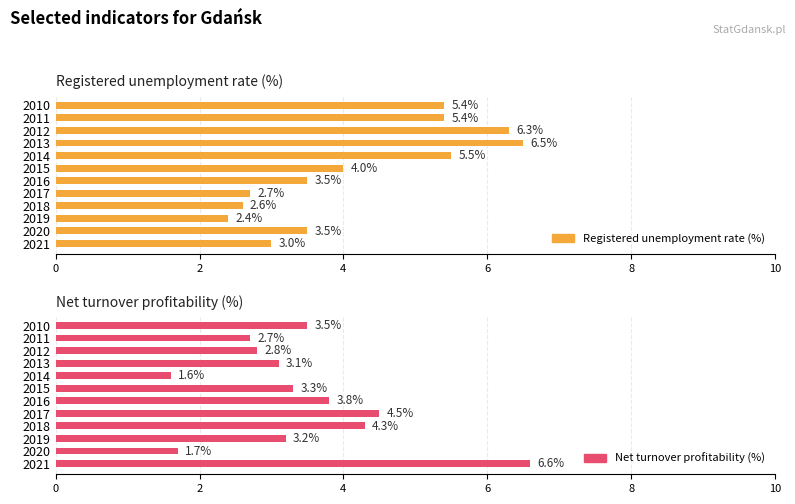

At how many categories does at least one series exceed 2?

12